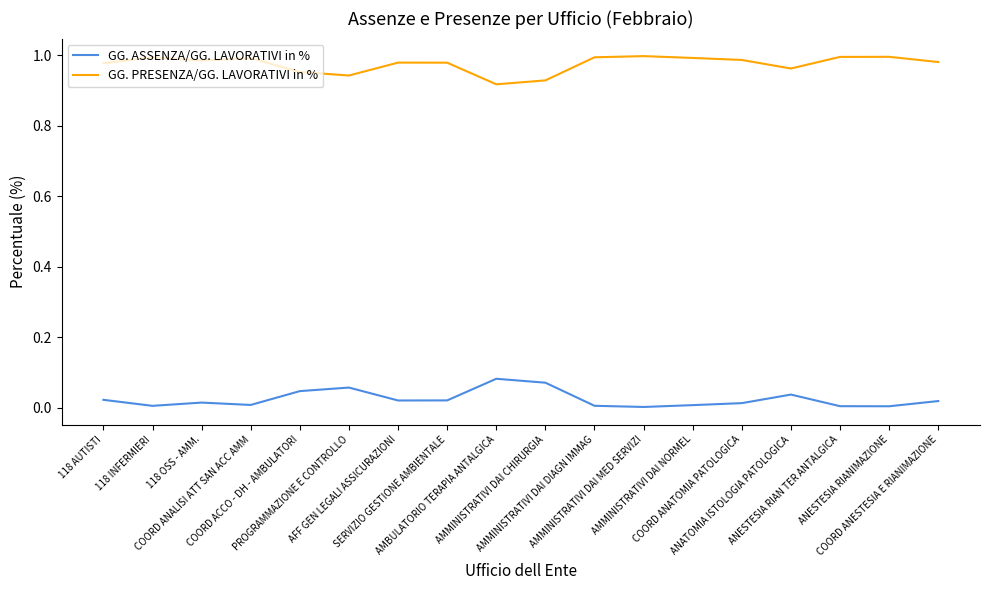

Is the value of GG. ASSENZA/GG. LAVORATIVI in % at AFF GEN LEGALI ASSICURAZIONI greater than the value of GG. PRESENZA/GG. LAVORATIVI in % at AMMINISTRATIVI DAI CHIRURGIA?

No